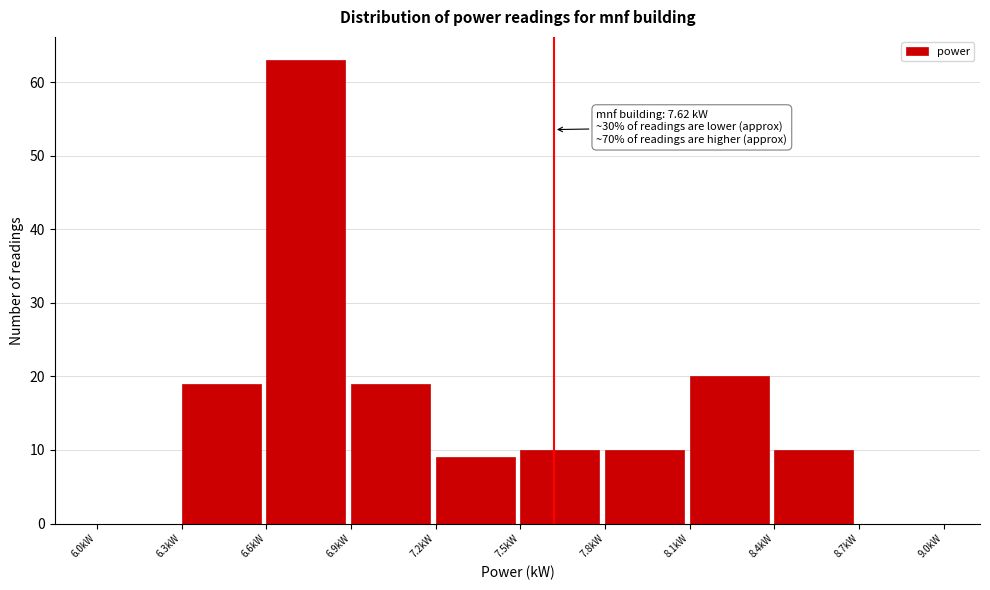

Over which range of the x-axis is the bar tallest?

6.6 to 6.9